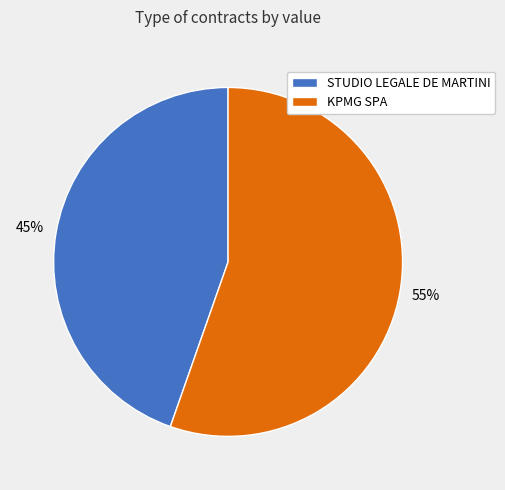

What percentage is the KPMG SPA slice, to the nearest percent?

55%